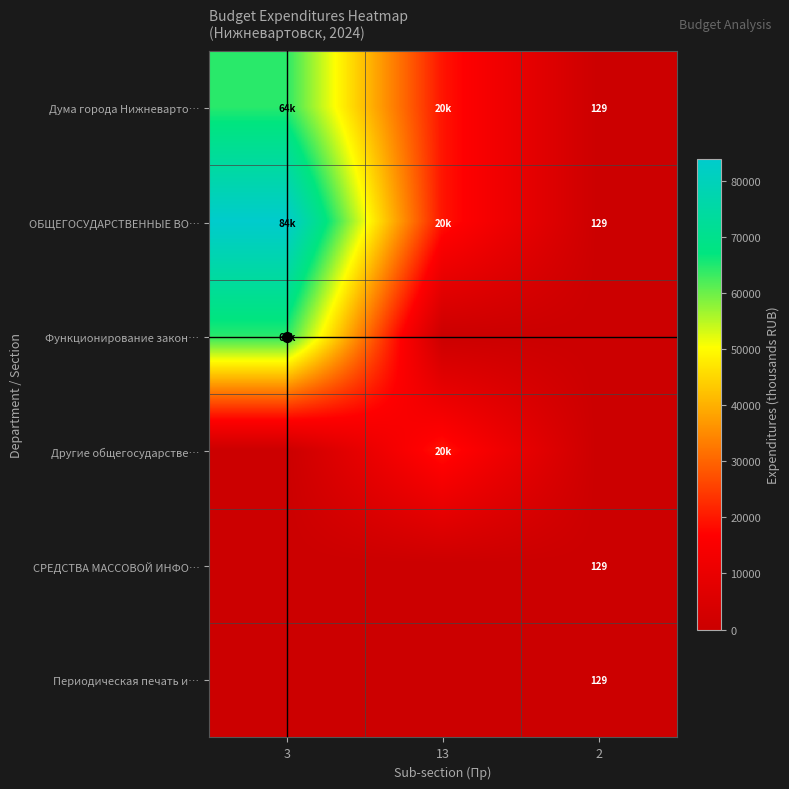

At which label is Периодическая печать и… closest to 64?

3